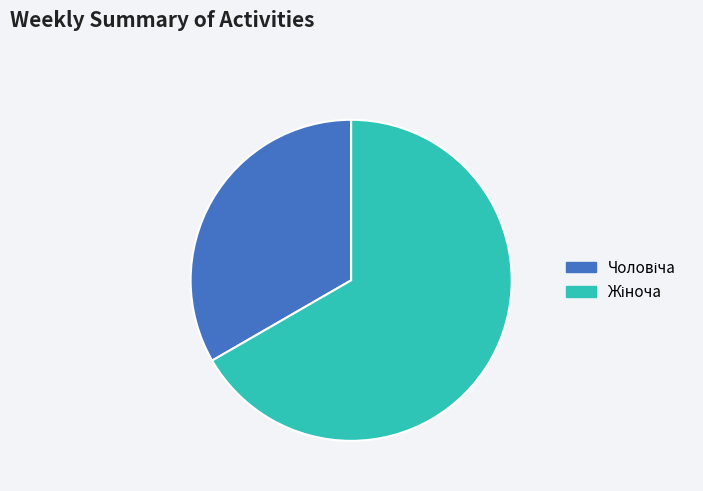

Does any single category account for the majority?

Yes